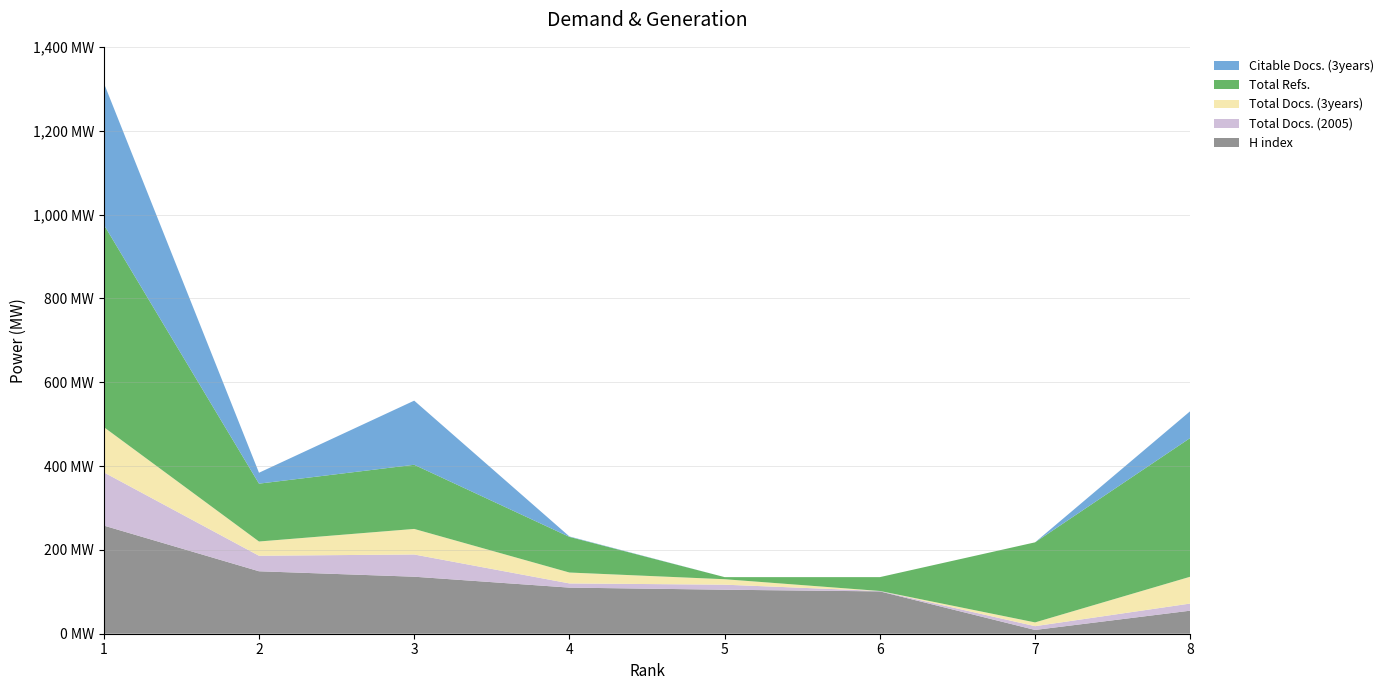

Reading left to right, what are all the values shown in this chart?

H index: 258	149	136	110	105	101	9	55
Total Docs. (2005): 127	37	53	10	12	1	9	17
Total Docs. (3years): 108	34	61	26	13	0	9	64
Total Refs.: 483	138	153	85	5	33	191	331
Citable Docs. (3years): 338	26	153	1	0	0	0	64